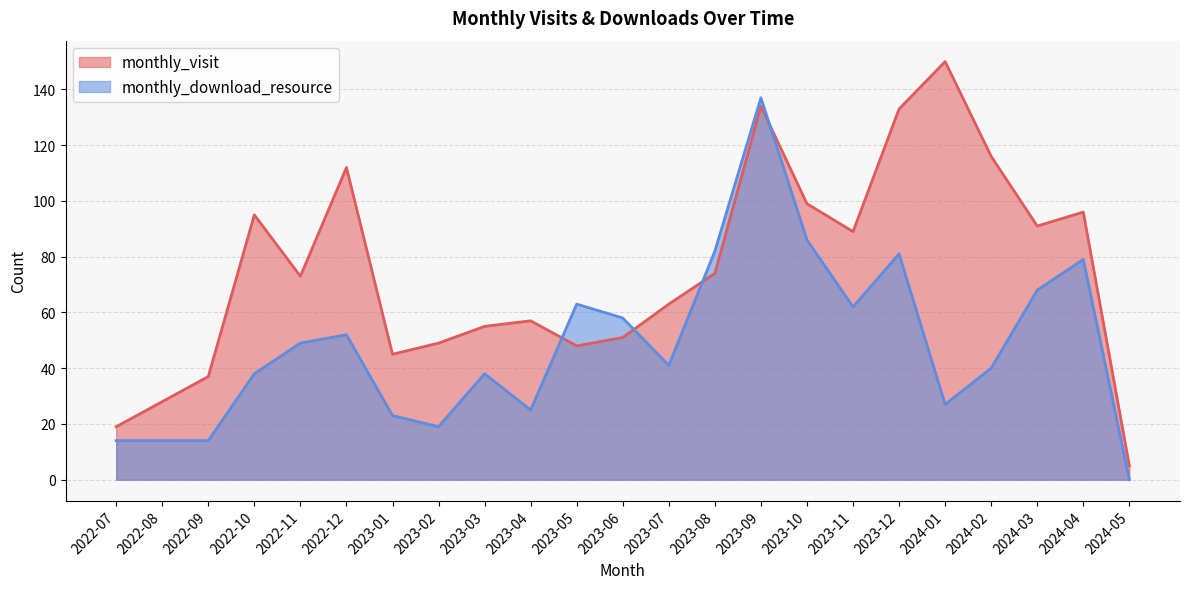

How many data points in monthly_visit are above 73?

11